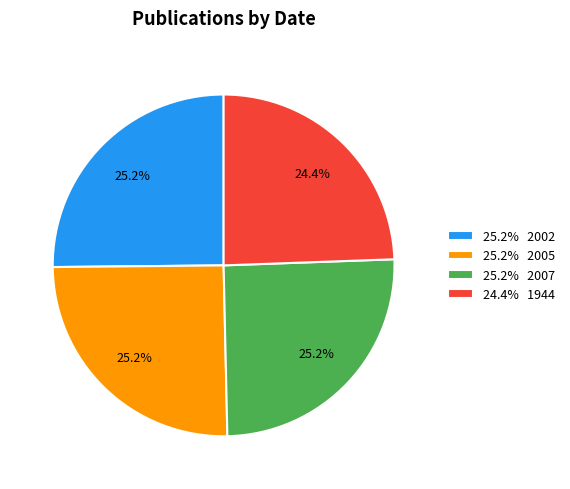

Which has a higher value, 25.2% 2005 or 24.4% 1944?

25.2% 2005